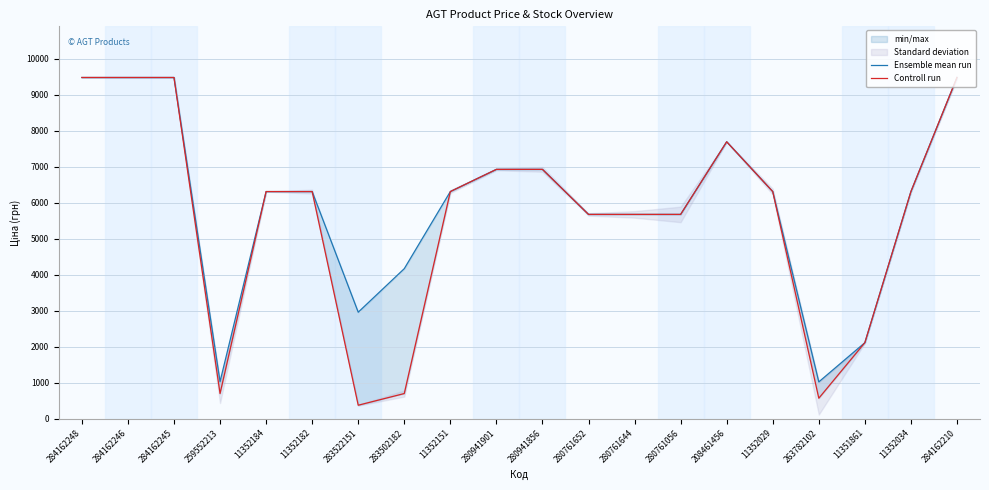

Does the chart display data point markers on the line(s)?

No